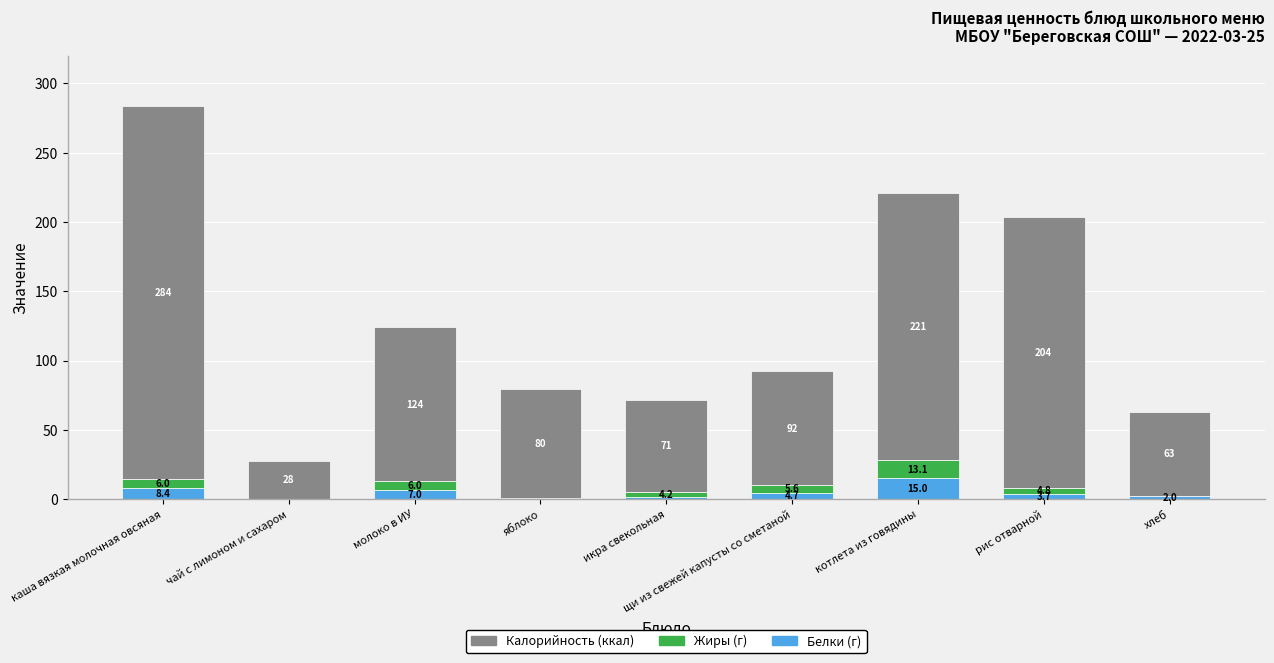

At which category is the sum across all series the highest?

каша вязкая молочная овсяная